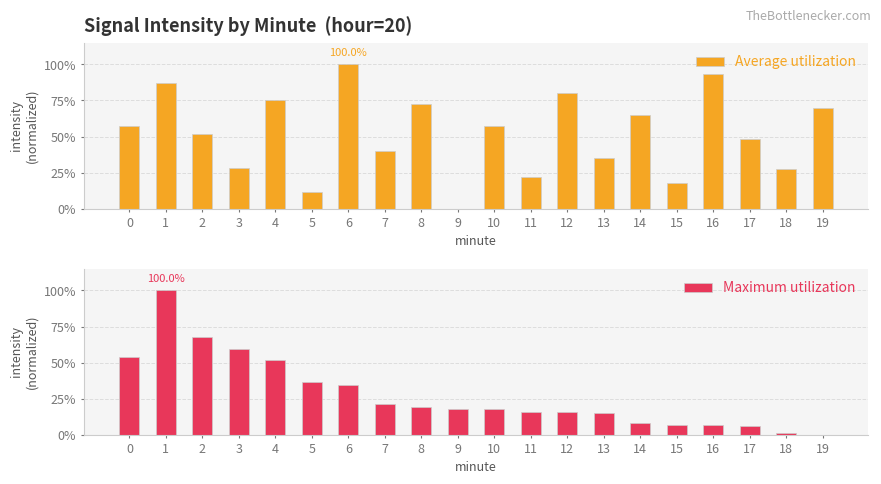

Rank the categories by Maximum utilization value from highest to lowest.

1, 2, 3, 0, 4, 5, 6, 7, 8, 9, 10, 11, 12, 13, 14, 15, 16, 17, 18, 19